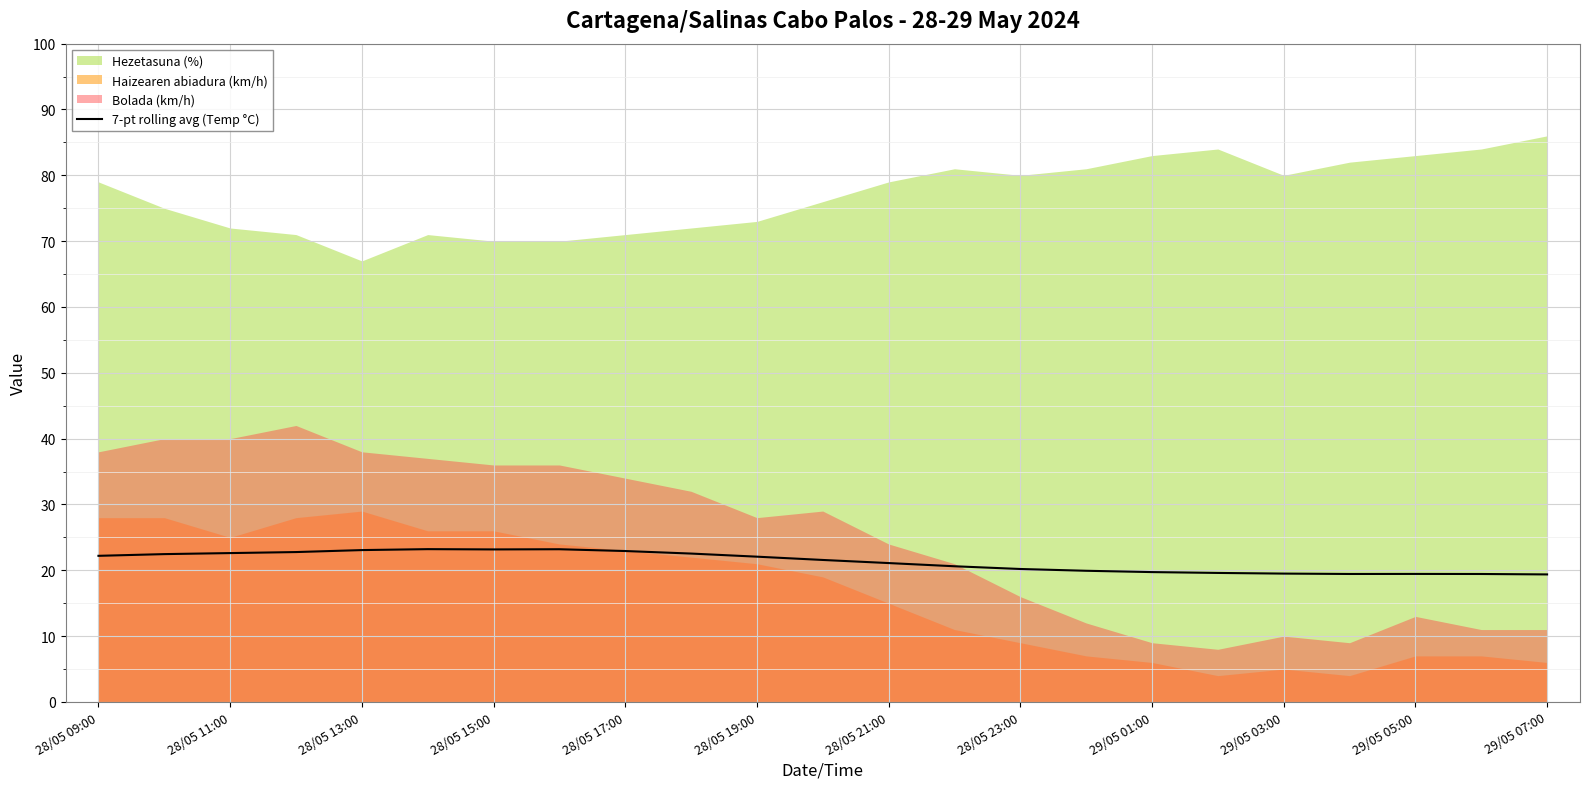

What is the maximum value for 7-pt rolling avg (Temp °C)?

23.2